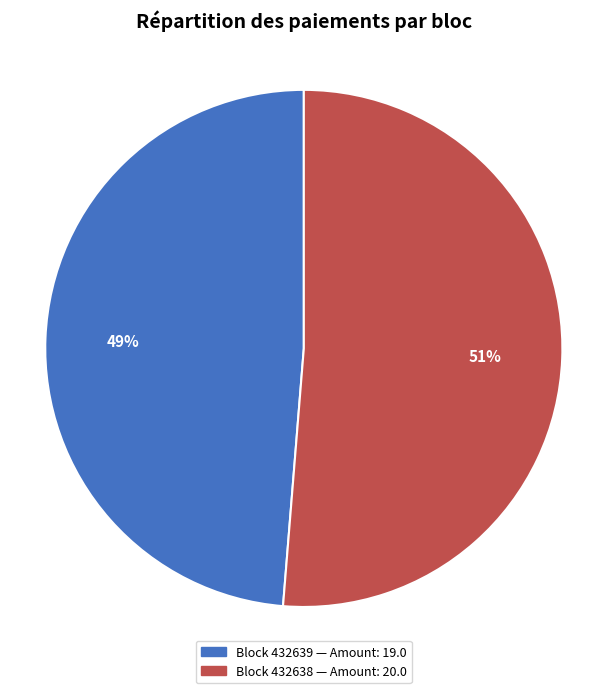

To the nearest percent, what is the average slice percentage?

50%